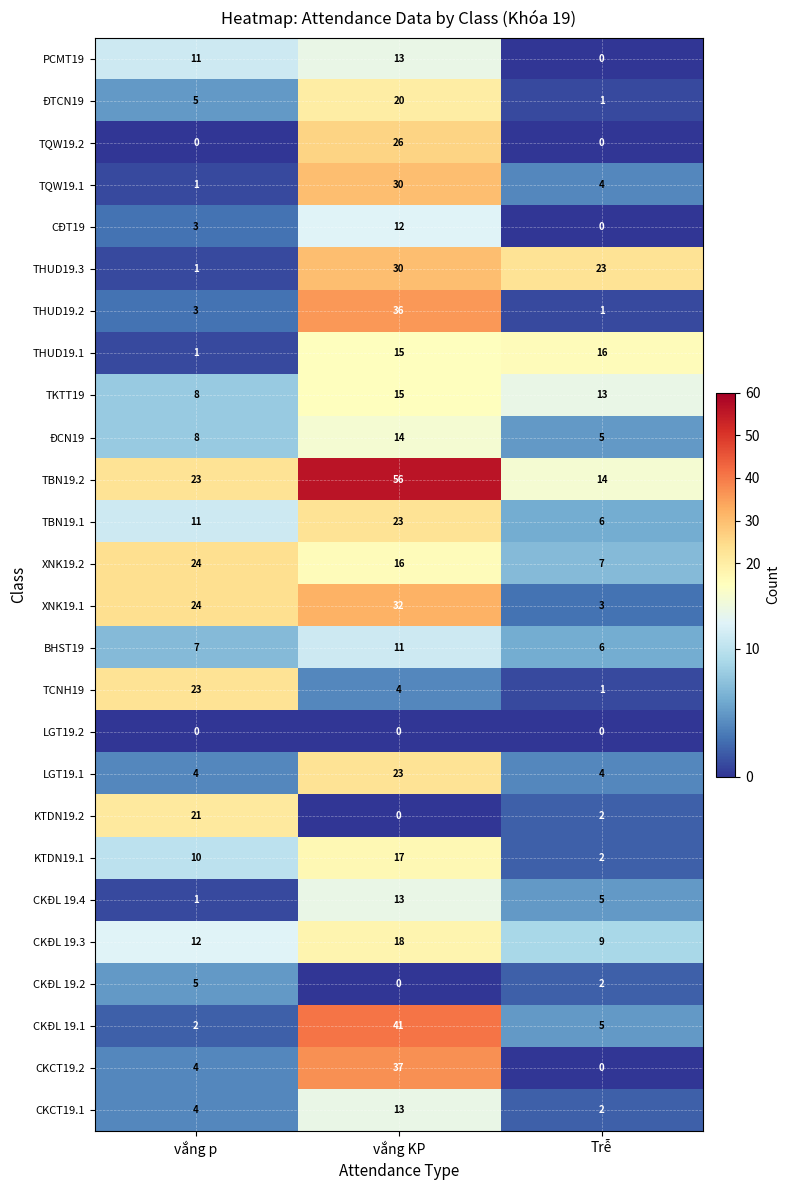

The value of LGT19.1 at vắng p is 3. True or false?

False